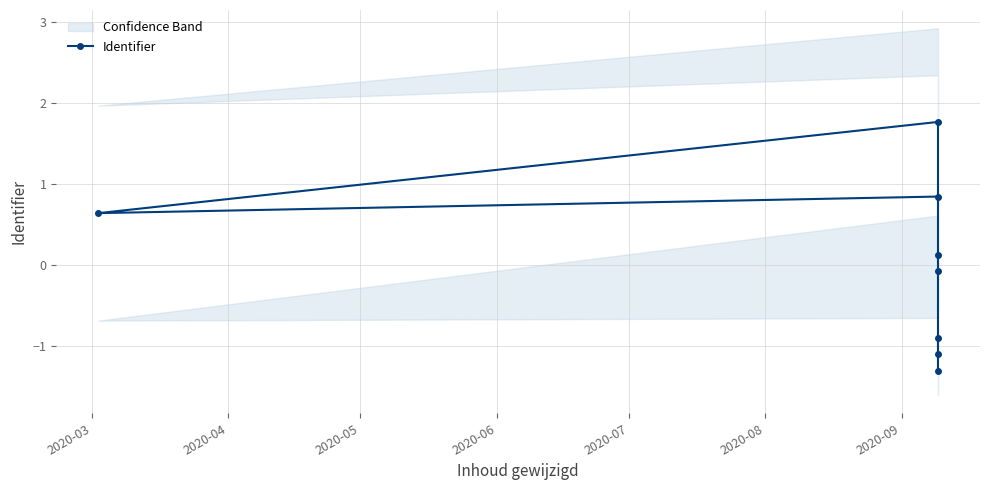

Does the chart have visible grid lines?

Yes